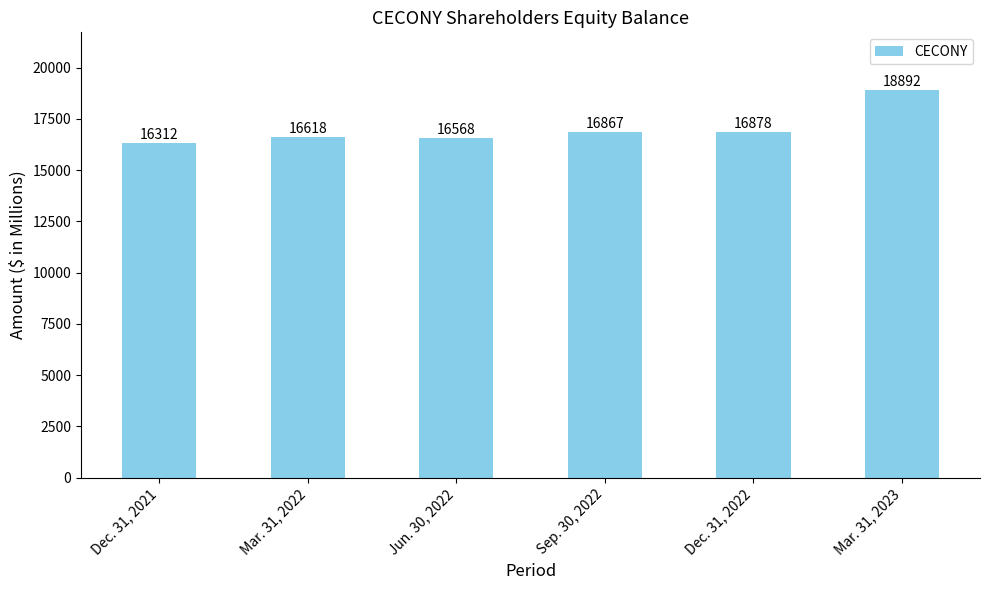

How many bars are there in total?

6